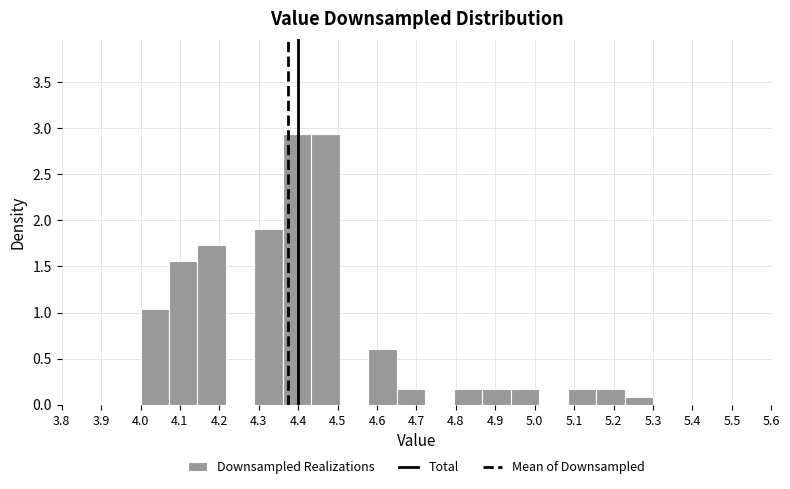

What is the height of the bar covering 4.87 to 4.94 on the x-axis? Neither the bar edges nor the heights are printed on the chart, so give them approximately, as read against the axes.

0.15